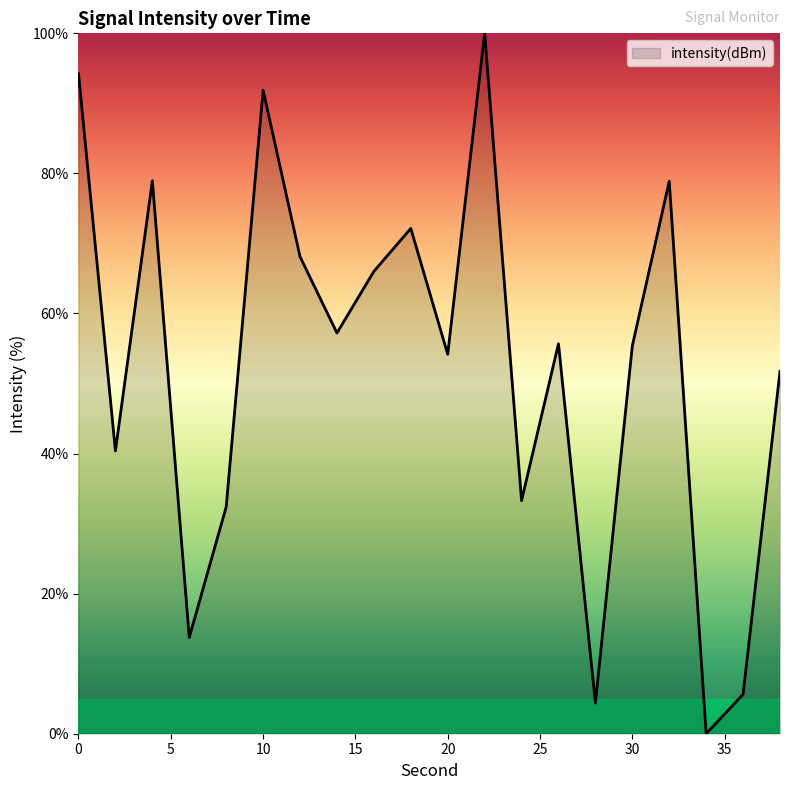

What is the sum of all values?

1054.2